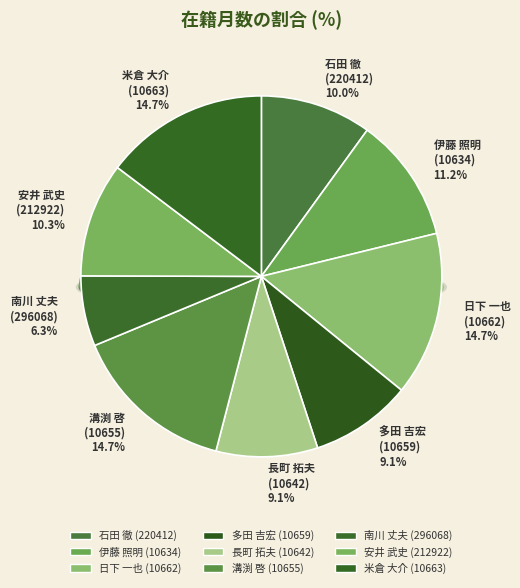

Approximately how many times larger is the value at 日下 一也
(10662) compared to 安井 武史
(212922)?

1.4